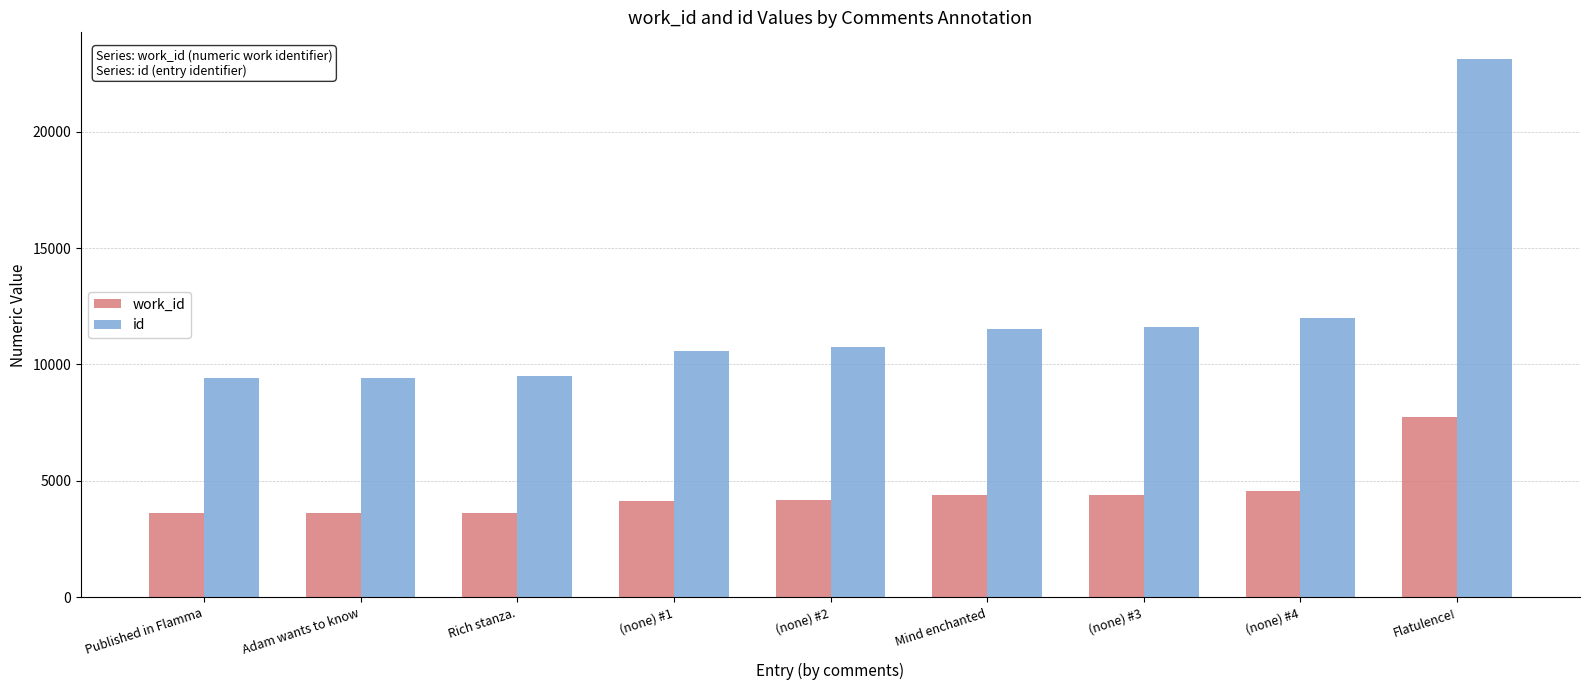

At which label does work_id reach its peak?

Flatulence!